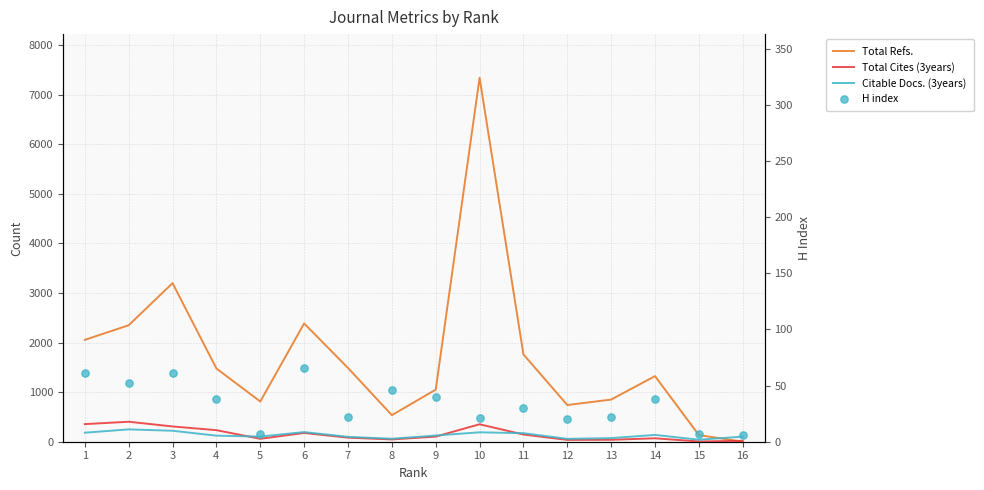

What are all the series names shown in the legend?

Total Refs., Total Cites (3years), Citable Docs. (3years), H index